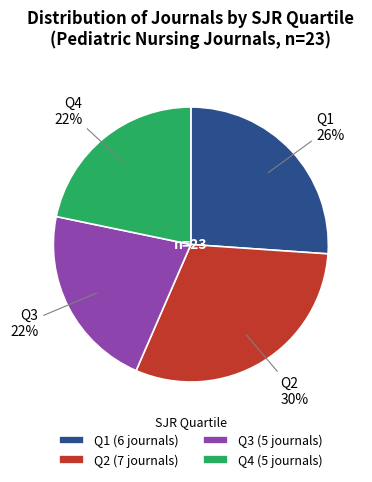

To the nearest percent, what percentage of the pie is Q4?

22%